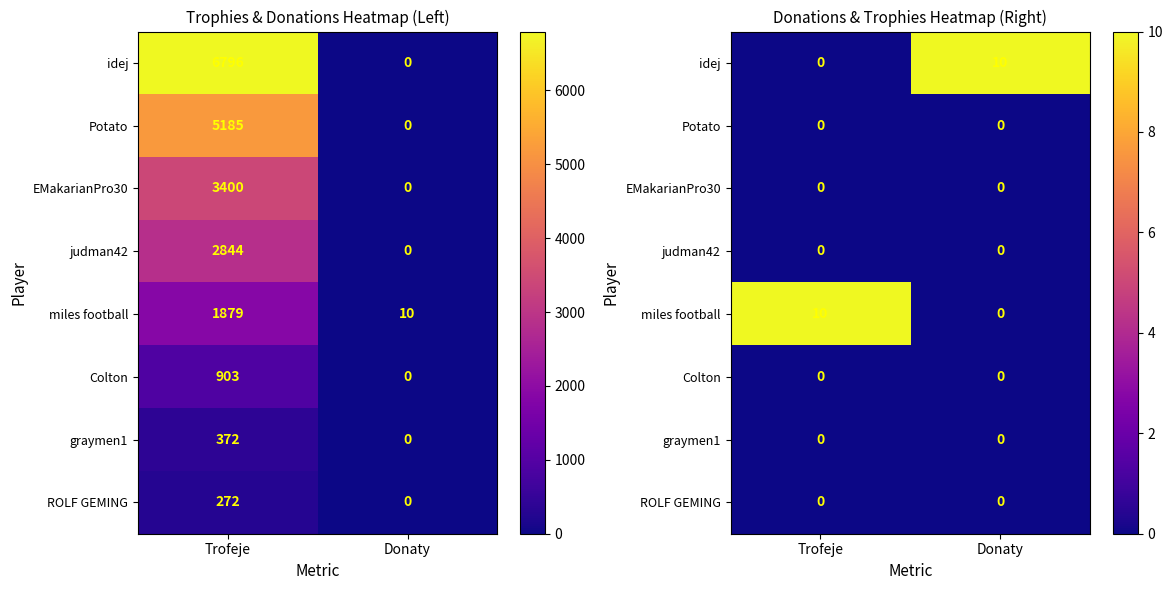

Which series changed the most between Trofeje and Donaty?

idej